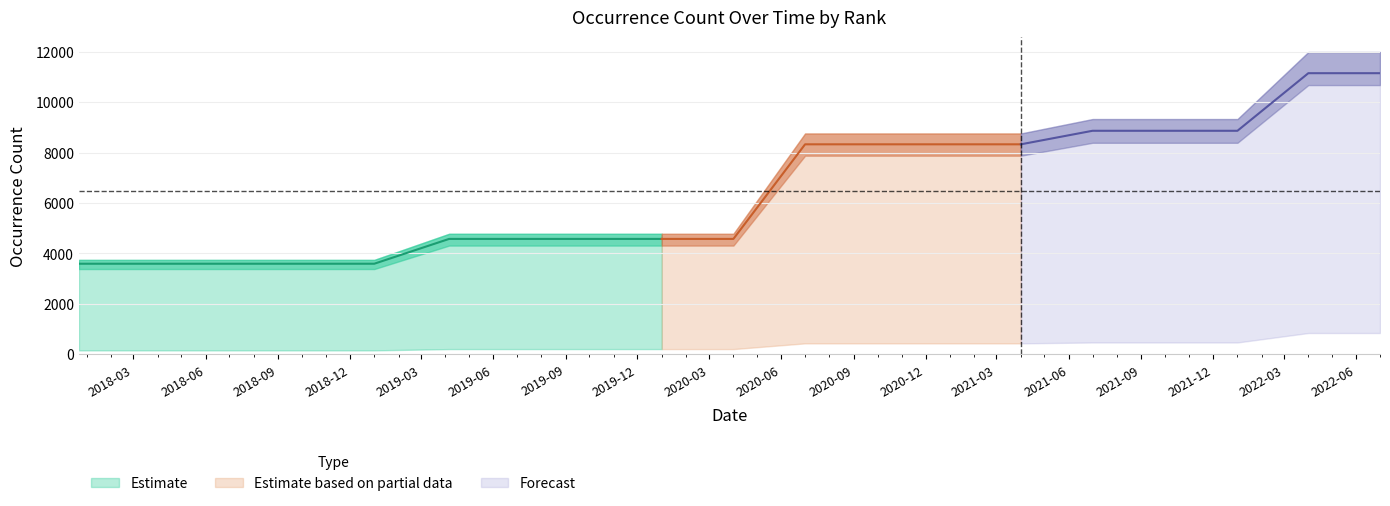

True or false: Infraspecies and Species intersect in this chart.

False